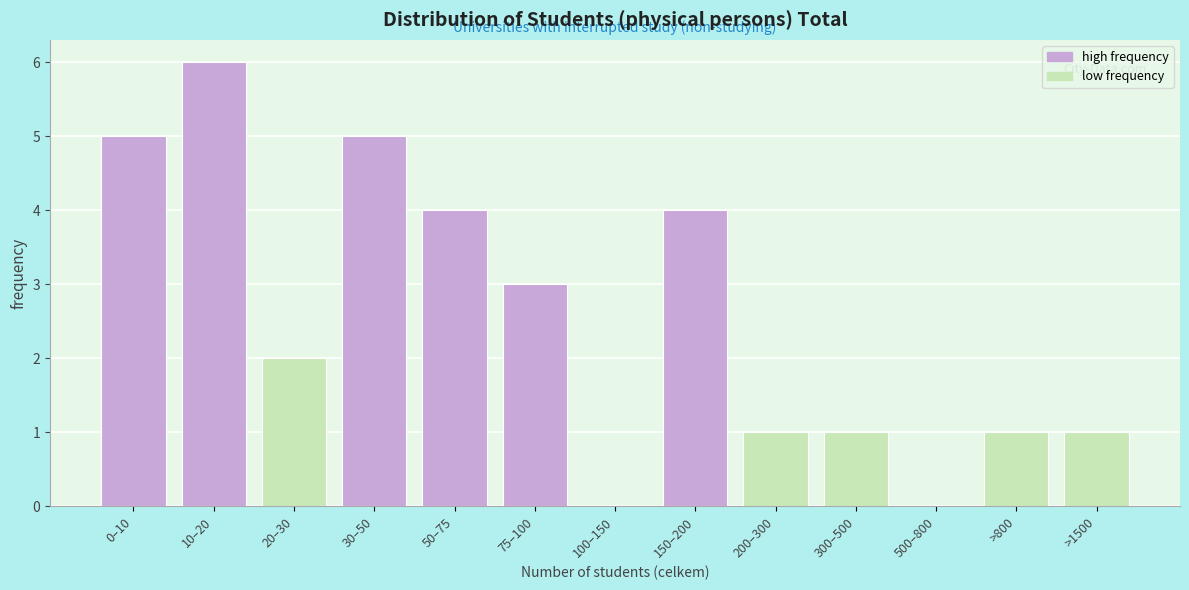

Reading left to right, transcribe all the data shown in this chart.

0–10=5	10–20=6	20–30=2	30–50=5	50–75=4	75–100=3	100–150=0	150–200=4	200–300=1	300–500=1	500–800=0	>800=1	>1500=1